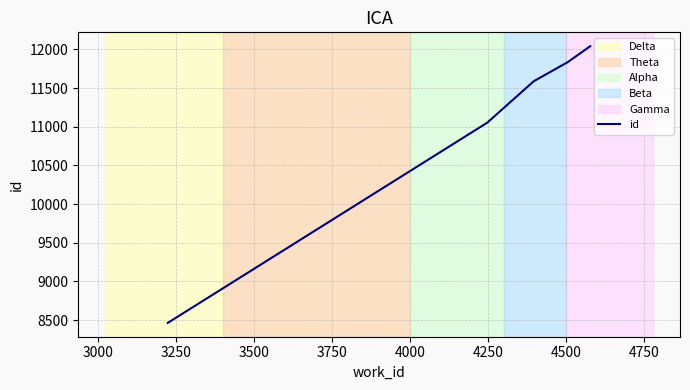

Reading left to right, transcribe all the data shown in this chart.

8465.0	11052.8	11588.0	11835.0	12041.0